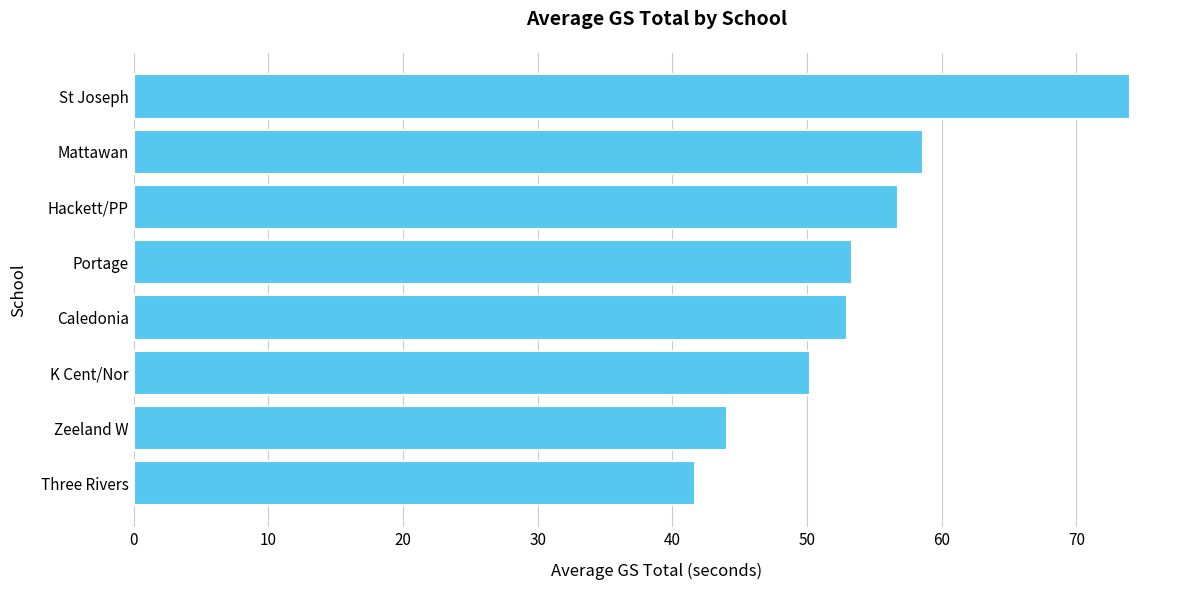

What is the difference between the second highest and second lowest values?

14.5